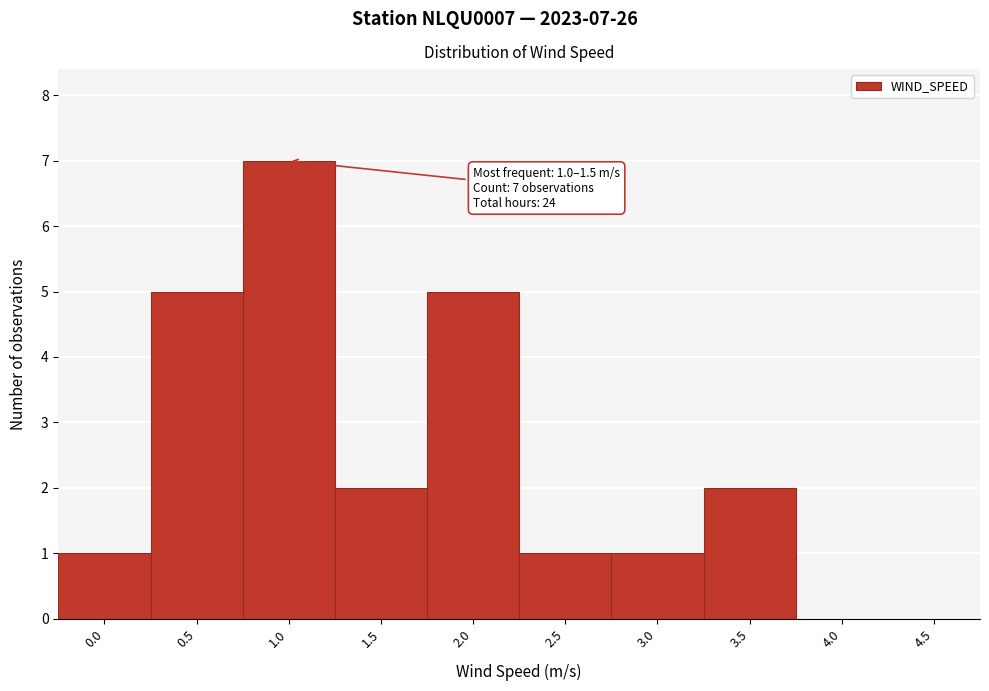

Reading right to left, what are all the values shown in this chart?

4.5=0	4.0=0	3.5=2	3.0=1	2.5=1	2.0=5	1.5=2	1.0=7	0.5=5	0.0=1